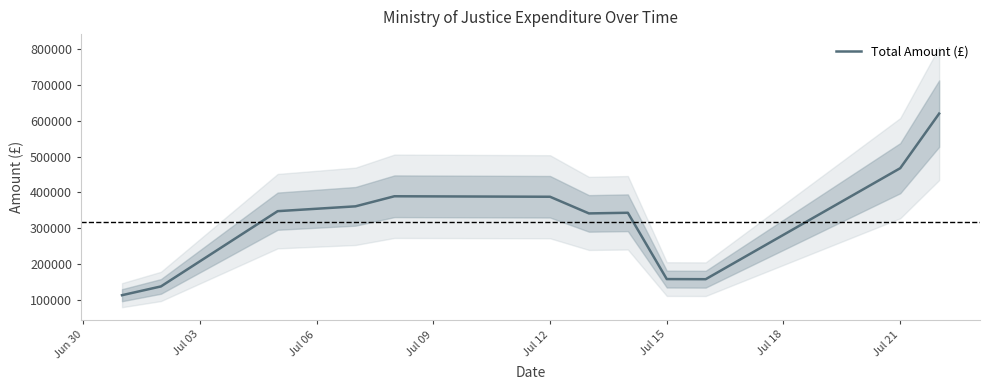

What is the highest value of the Total Amount (£) series?

620315.6